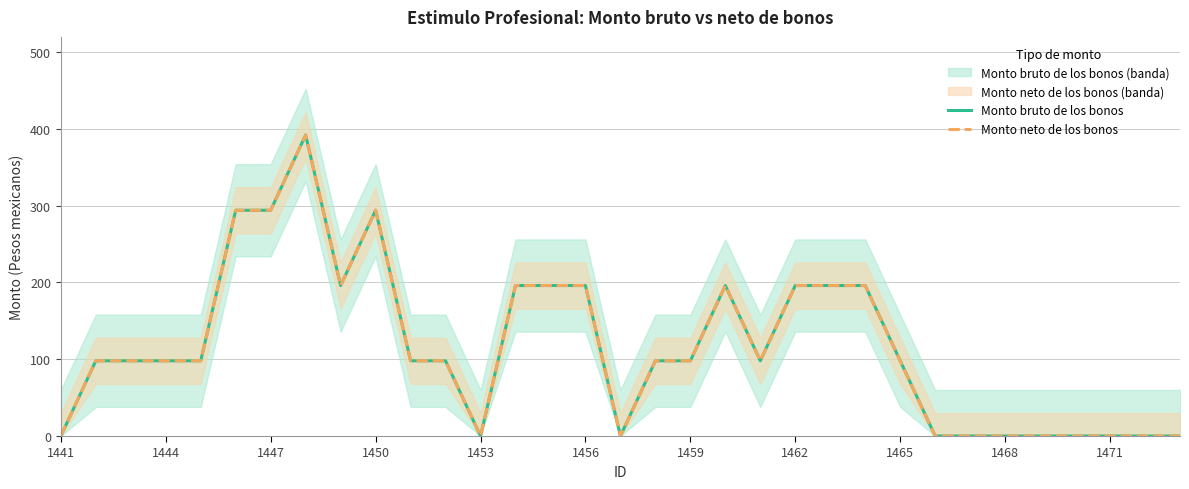

Which category has the lowest value across all series?

1441